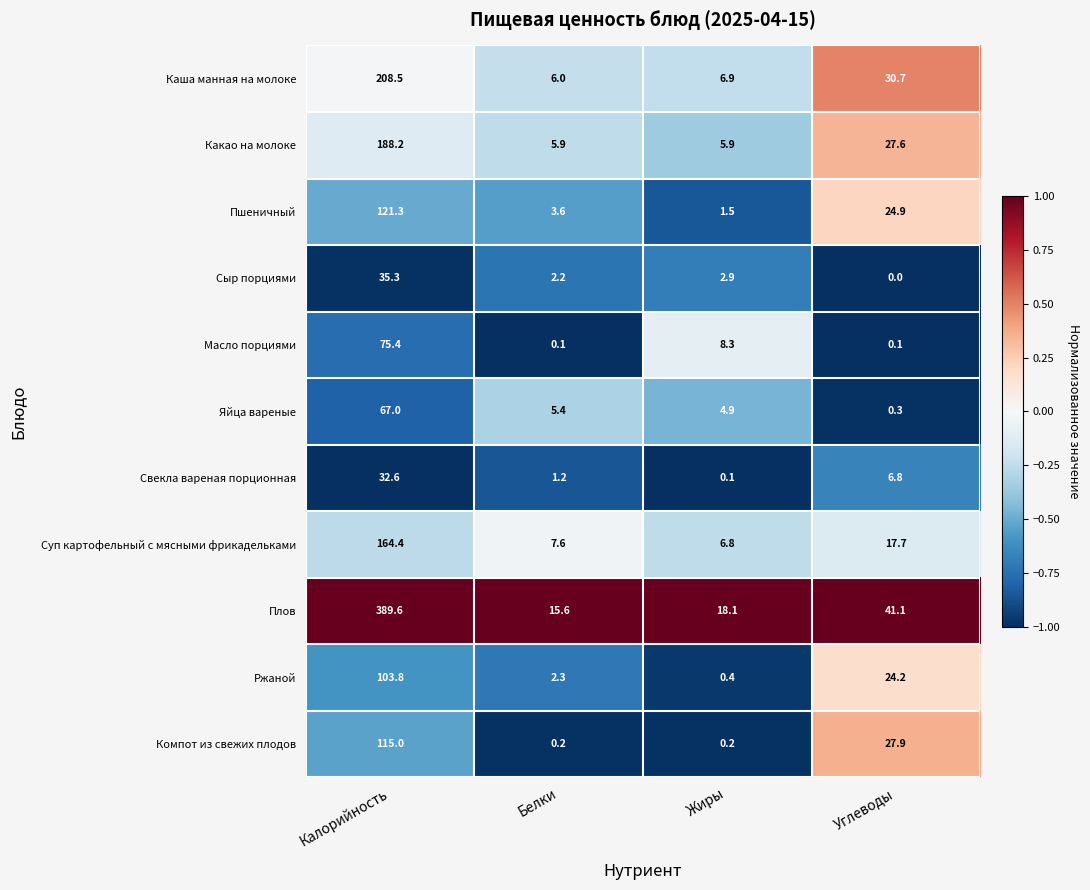

The Ржаной series shows 0.4 at Жиры. True or false?

True